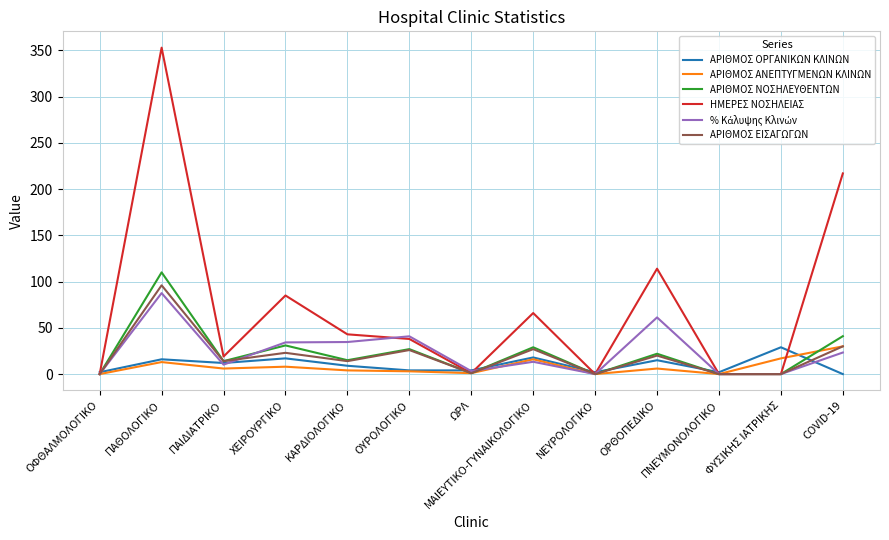

Is the value of ΑΡΙΘΜΟΣ ΝΟΣΗΛΕΥΘΕΝΤΩΝ at ΟΥΡΟΛΟΓΙΚΟ greater than the value of ΑΡΙΘΜΟΣ ΕΙΣΑΓΩΓΩΝ at ΟΦΘΑΛΜΟΛΟΓΙΚΟ?

Yes